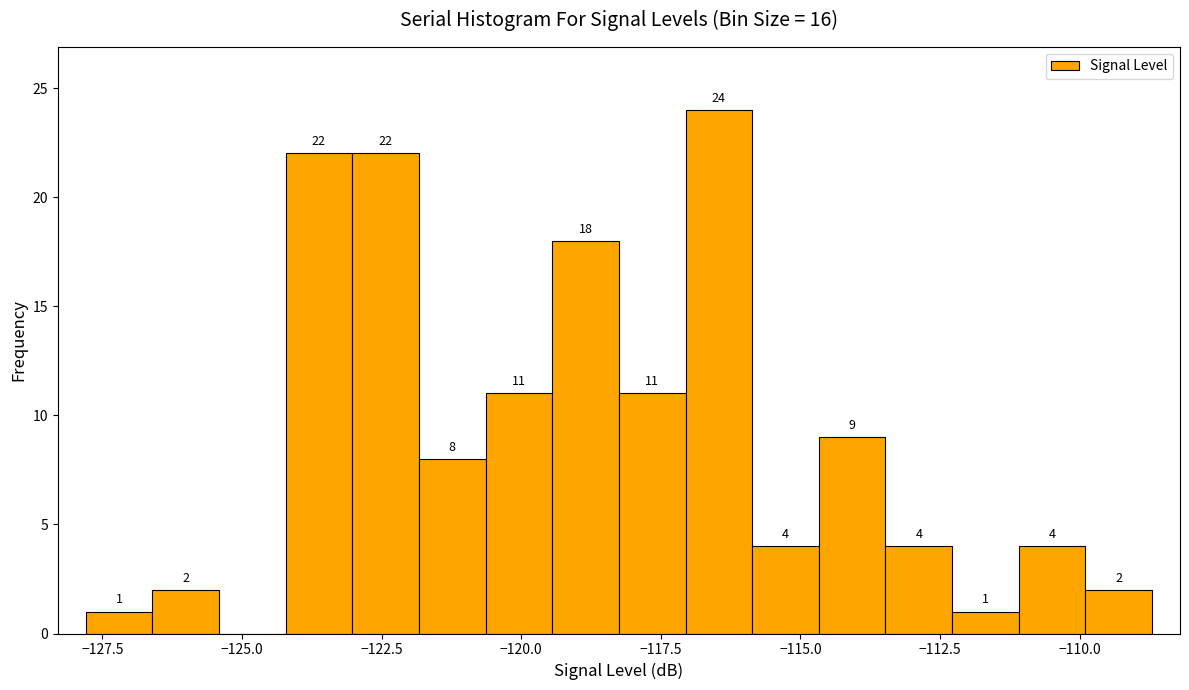

Read against the x-axis, roughly where is the centre of the tallest bar?

-116.5